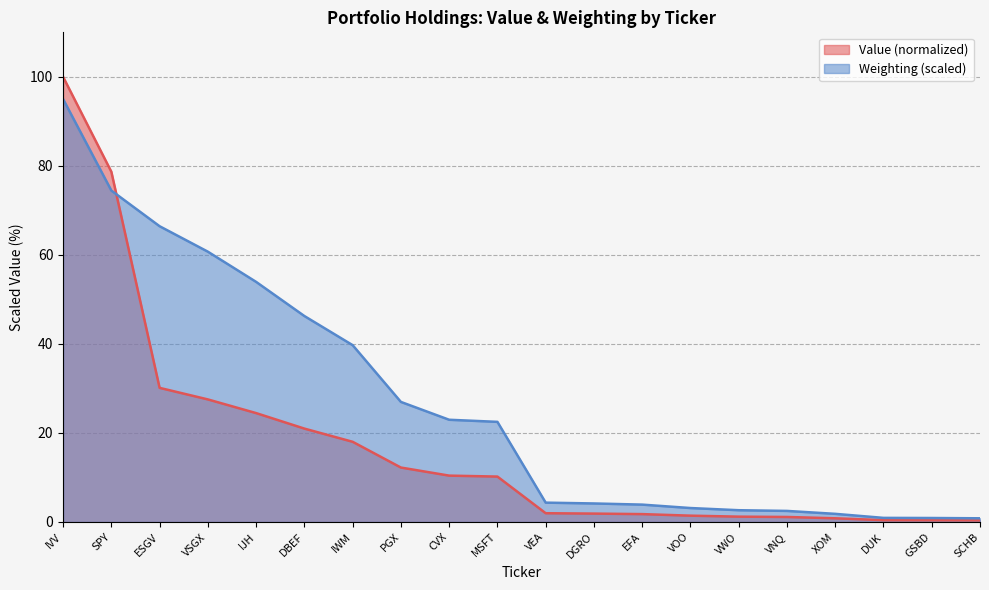

How many times do Value and Weighting cross each other?

1